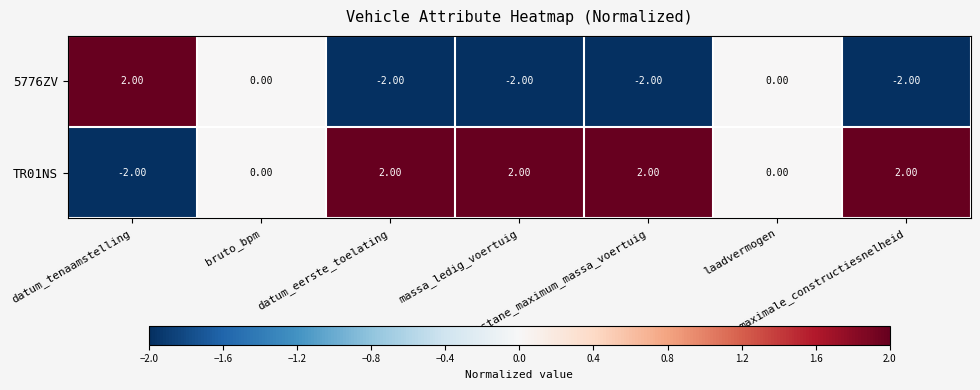

Which series has the largest total across all categories?

TR01NS